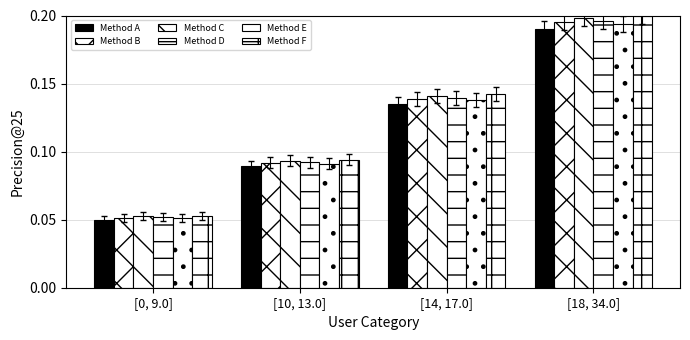

Is the value of Method F at [0, 9.0] greater than the value of Method B at [0, 9.0]?

Yes